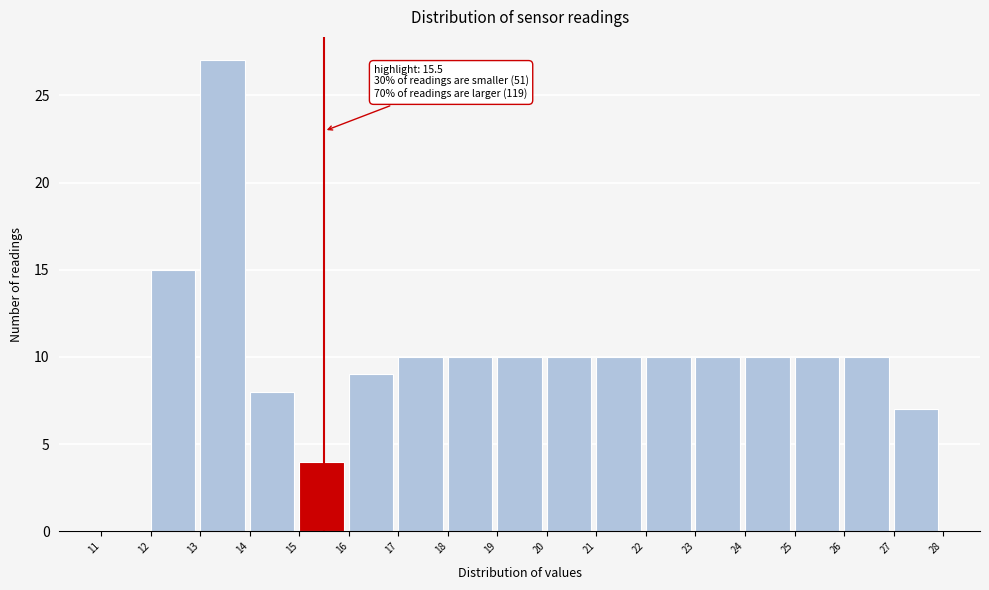

Which range on the x-axis has the tallest bar?

13 to 14